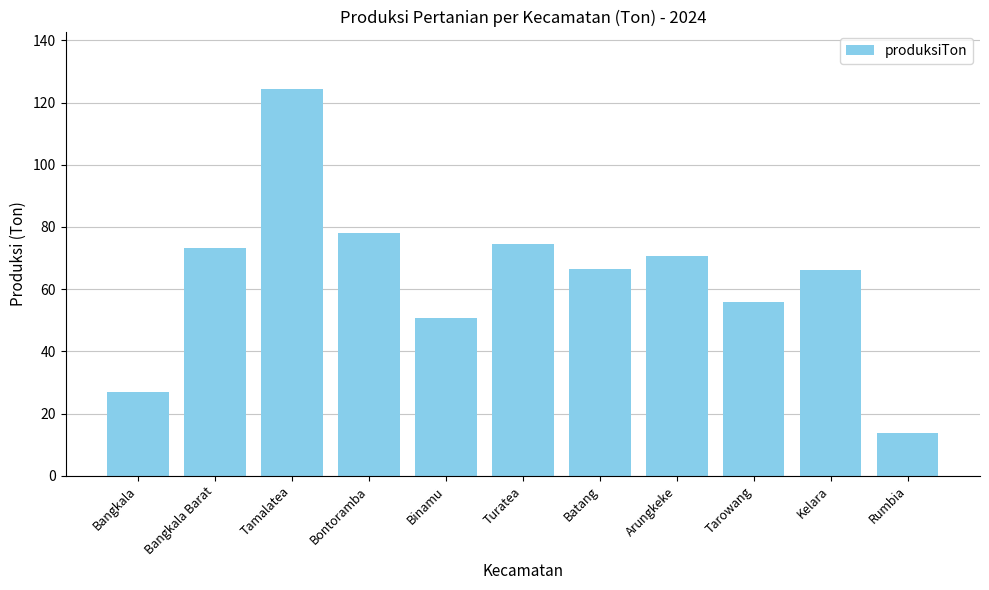

What is the maximum value shown in the chart?

124.2